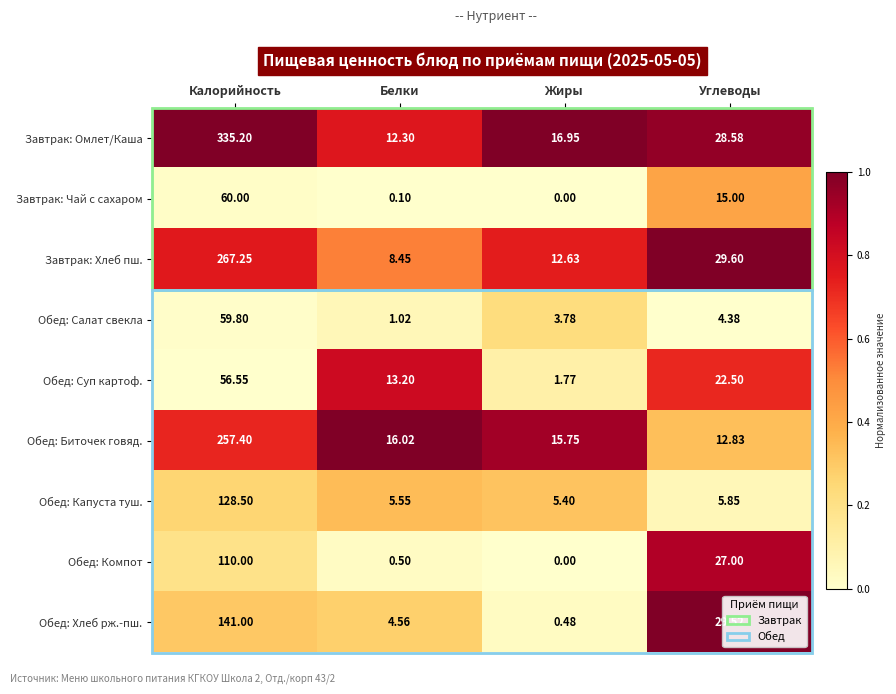

Where is Обед: Суп картоф. nearest to the value 29?

Углеводы